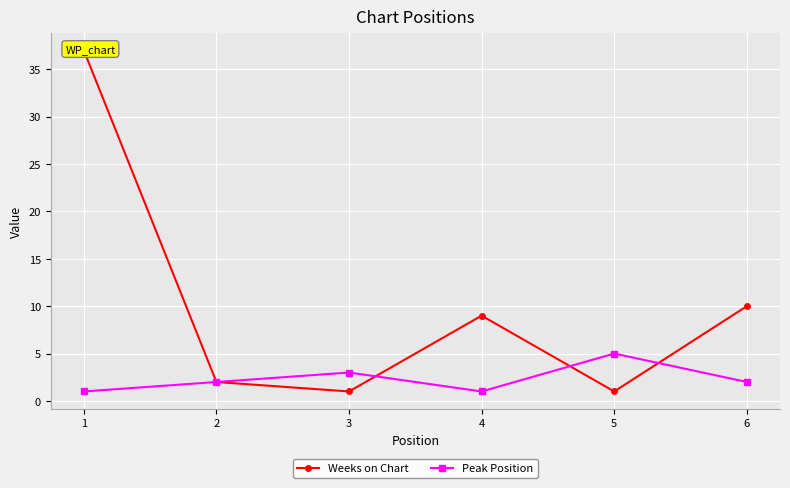

List the labels in order of Peak Position value, smallest first.

1, 4, 2, 6, 3, 5